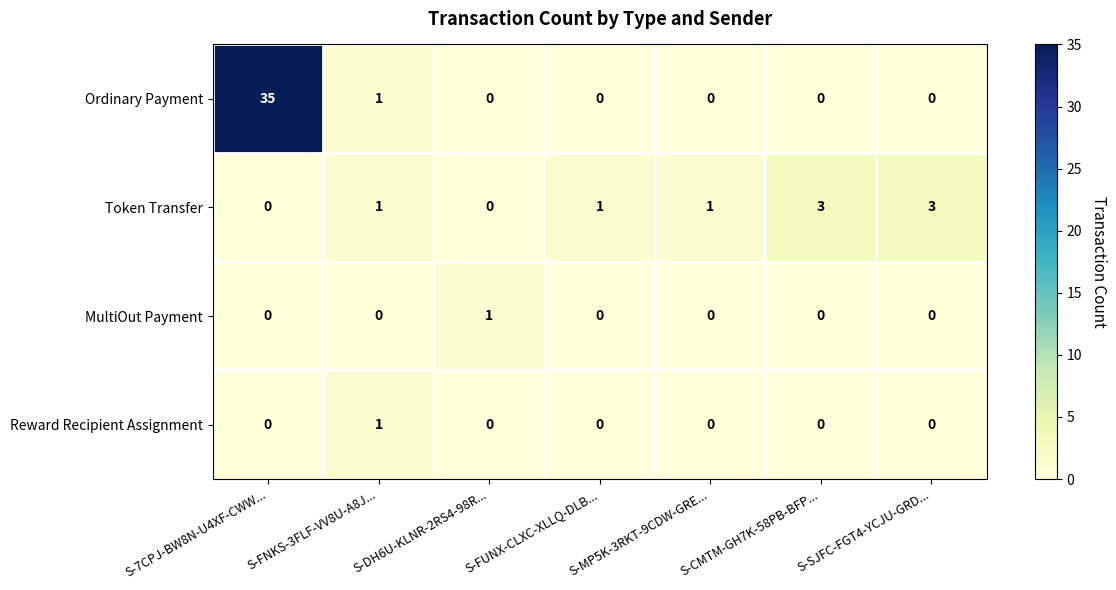

What is the difference between the second highest and minimum values in the Token Transfer series?

3